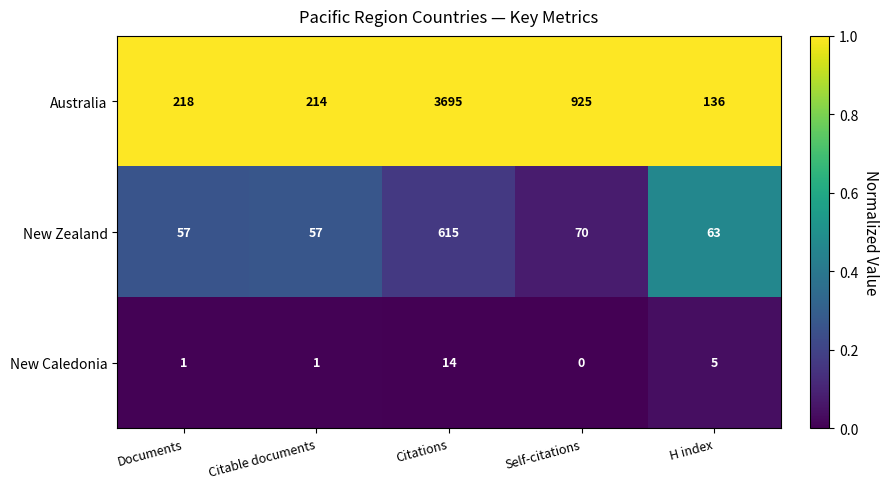

Which series has the largest range (max minus min)?

Australia